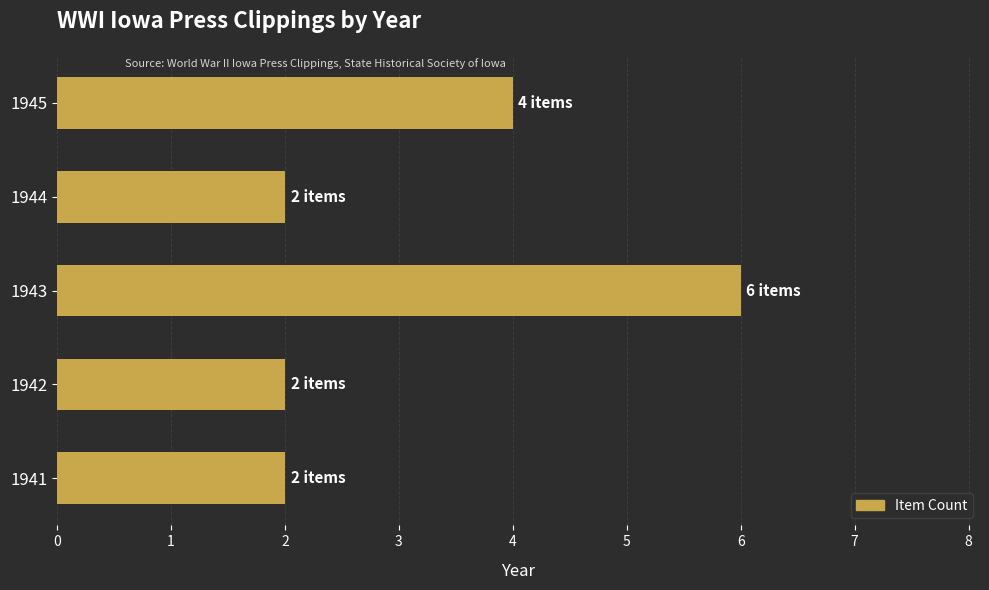

Reading bottom to top, transcribe all the data shown in this chart.

2	2	6	2	4